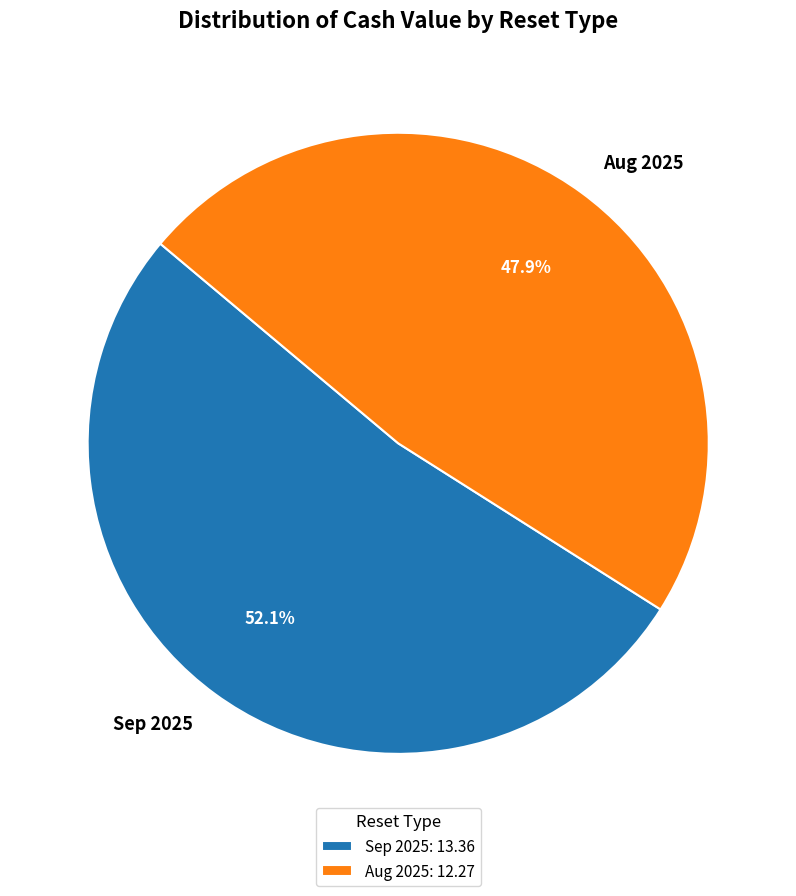

Does Aug 2025 represent more than half of the total?

No